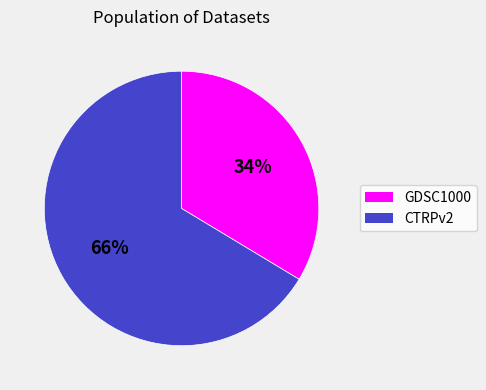

Is the sum of CTRPv2 and GDSC1000 greater than half?

Yes